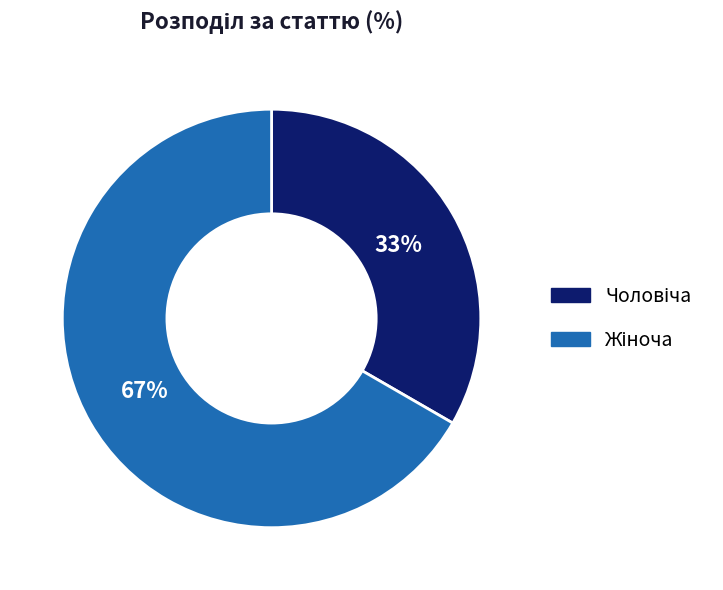

To the nearest percent, what is the average slice percentage?

50%